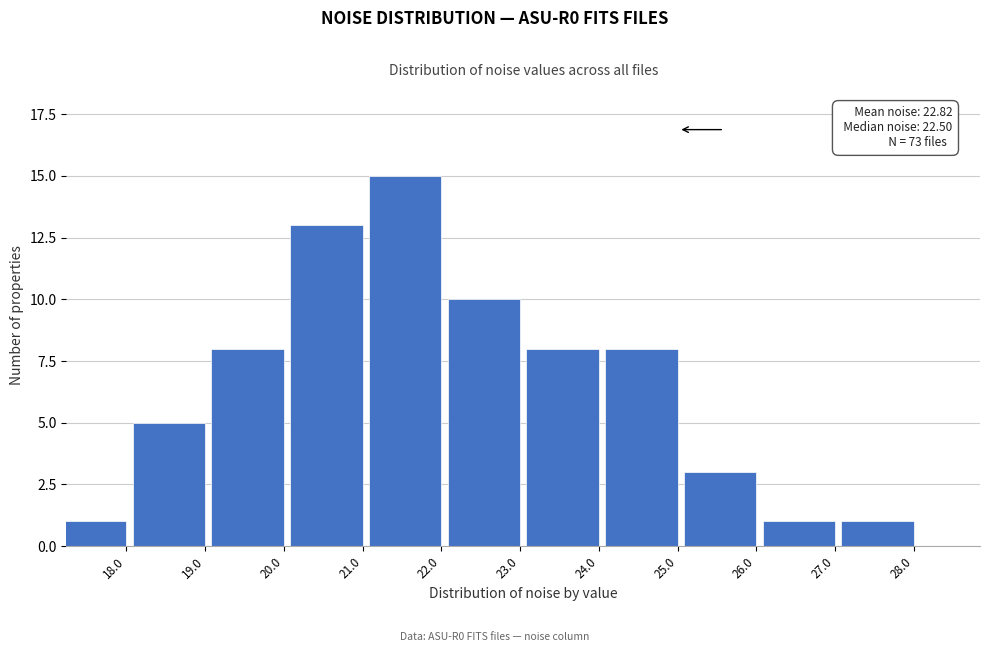

Reading left to right, extract all data points from this chart.

18.0=1	19.0=5	20.0=8	21.0=13	22.0=15	23.0=10	24.0=8	25.0=8	26.0=3	27.0=1	28.0=1